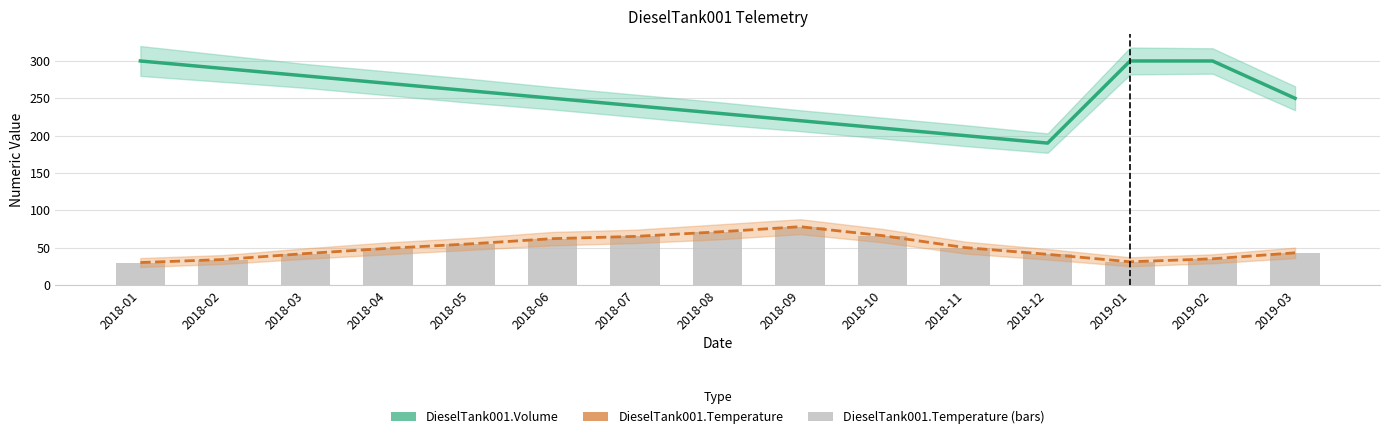

What is the difference between the DieselTank001.Temperature values at 2018-10 and 2018-08?

5